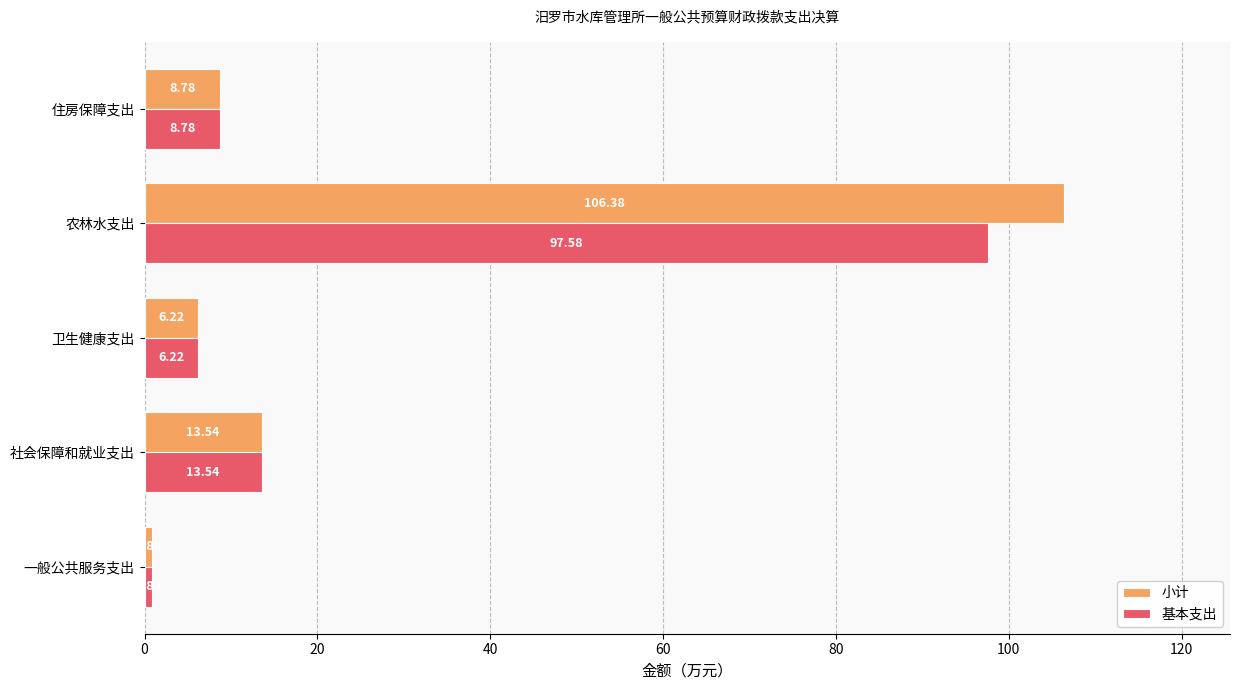

Rank the categories by 小计 value from highest to lowest.

农林水支出, 社会保障和就业支出, 住房保障支出, 卫生健康支出, 一般公共服务支出